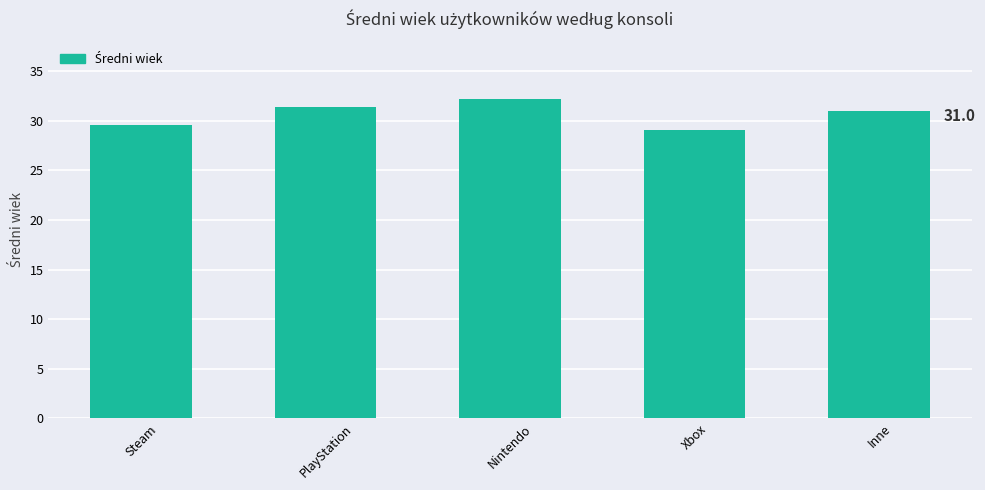

At which label does the data first exceed 31?

PlayStation